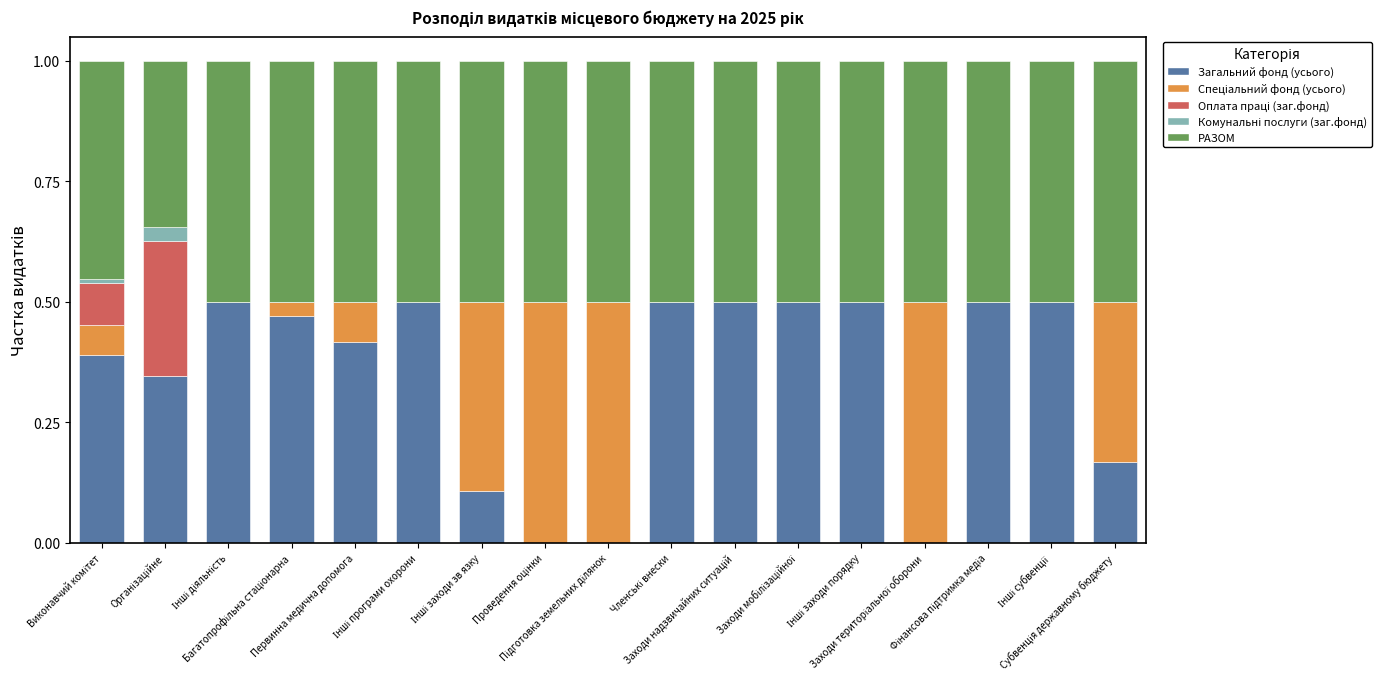

What is the sum of all Загальний фонд (усього) values?

5.9